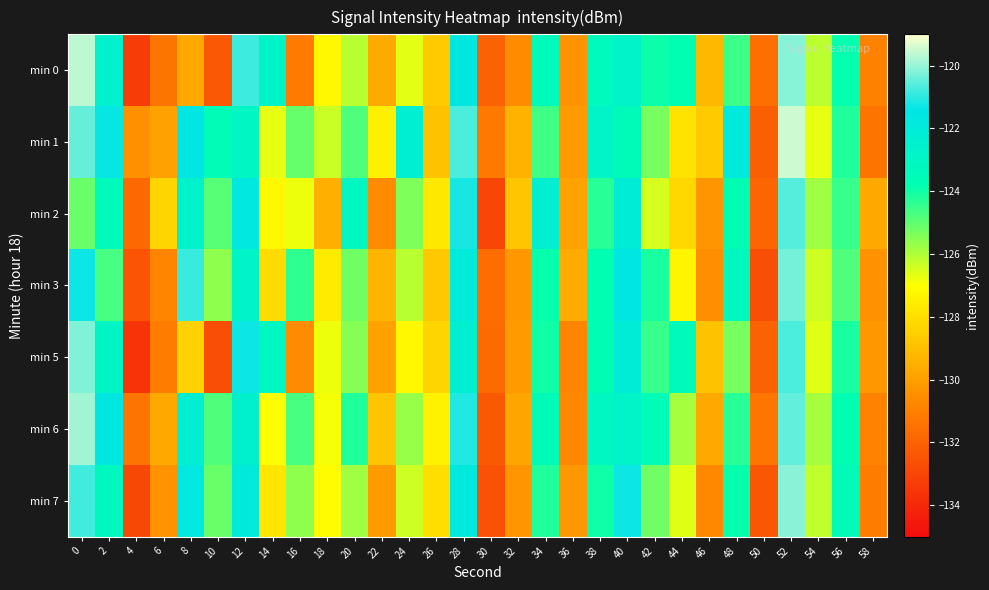

Reading left to right, list all the values displayed in this chart.

min 0: 0=-119.6	2=-122.6	4=-133.3	6=-131.3	8=-129.7	10=-132.3	12=-120.8	14=-122.8	16=-131.1	18=-127.2	20=-126.1	22=-129.6	24=-126.6	26=-128.6	28=-121.6	30=-132.0	32=-130.6	34=-123.4	36=-130.4	38=-123.3	40=-122.7	42=-124.0	44=-123.8	46=-129.2	48=-124.6	50=-131.5	52=-120.1	54=-126.2	56=-123.9	58=-130.9
min 1: 0=-120.5	2=-121.3	4=-130.4	6=-129.9	8=-121.5	10=-123.6	12=-123.0	14=-126.7	16=-125.1	18=-126.3	20=-124.8	22=-127.5	24=-122.3	26=-128.9	28=-120.7	30=-131.2	32=-129.4	34=-124.6	36=-130.1	38=-122.8	40=-123.5	42=-125.3	44=-127.9	46=-128.6	48=-121.8	50=-132.1	52=-119.5	54=-126.7	56=-124.2	58=-131.4
min 2: 0=-125.1	2=-123.4	4=-131.8	6=-128.3	8=-122.6	10=-124.9	12=-121.7	14=-127.2	16=-126.8	18=-129.5	20=-123.1	22=-130.6	24=-125.4	26=-127.7	28=-121.2	30=-133.0	32=-128.8	34=-122.4	36=-129.9	38=-124.3	40=-122.1	42=-126.5	44=-128.2	46=-130.3	48=-123.7	50=-131.9	52=-120.6	54=-125.8	56=-124.5	58=-129.7
min 3: 0=-121.3	2=-124.7	4=-132.5	6=-130.8	8=-120.9	10=-125.6	12=-122.8	14=-128.1	16=-124.4	18=-127.6	20=-125.2	22=-129.3	24=-126.1	26=-128.7	28=-122.0	30=-131.6	32=-130.2	34=-123.9	36=-129.6	38=-123.8	40=-121.5	42=-124.1	44=-127.3	46=-130.5	48=-123.2	50=-132.7	52=-120.3	54=-126.4	56=-124.8	58=-130.4
min 5: 0=-120.2	2=-122.9	4=-133.6	6=-131.1	8=-128.4	10=-132.7	12=-121.3	14=-123.1	16=-130.6	18=-126.8	20=-125.5	22=-129.9	24=-127.2	26=-128.3	28=-122.4	30=-131.7	32=-130.1	34=-124.0	36=-130.8	38=-123.7	40=-122.1	42=-124.5	44=-123.4	46=-128.9	48=-125.3	50=-132.0	52=-120.7	54=-126.6	56=-124.1	58=-130.2
min 6: 0=-119.9	2=-121.6	4=-131.4	6=-129.7	8=-122.3	10=-124.8	12=-122.5	14=-127.0	16=-124.7	18=-126.9	20=-124.2	22=-128.8	24=-125.7	26=-127.4	28=-121.1	30=-132.3	32=-129.8	34=-123.5	36=-130.7	38=-123.1	40=-122.8	42=-123.6	44=-125.9	46=-129.7	48=-124.3	50=-131.3	52=-120.5	54=-125.9	56=-123.7	58=-130.9
min 7: 0=-120.8	2=-123.2	4=-132.9	6=-130.4	8=-121.7	10=-125.1	12=-121.9	14=-127.8	16=-125.6	18=-127.1	20=-125.8	22=-130.1	24=-126.4	26=-128.0	28=-121.8	30=-132.6	32=-130.3	34=-124.2	36=-130.2	38=-124.0	40=-121.3	42=-125.2	44=-126.6	46=-130.7	48=-123.9	50=-132.4	52=-120.1	54=-126.2	56=-123.5	58=-131.1